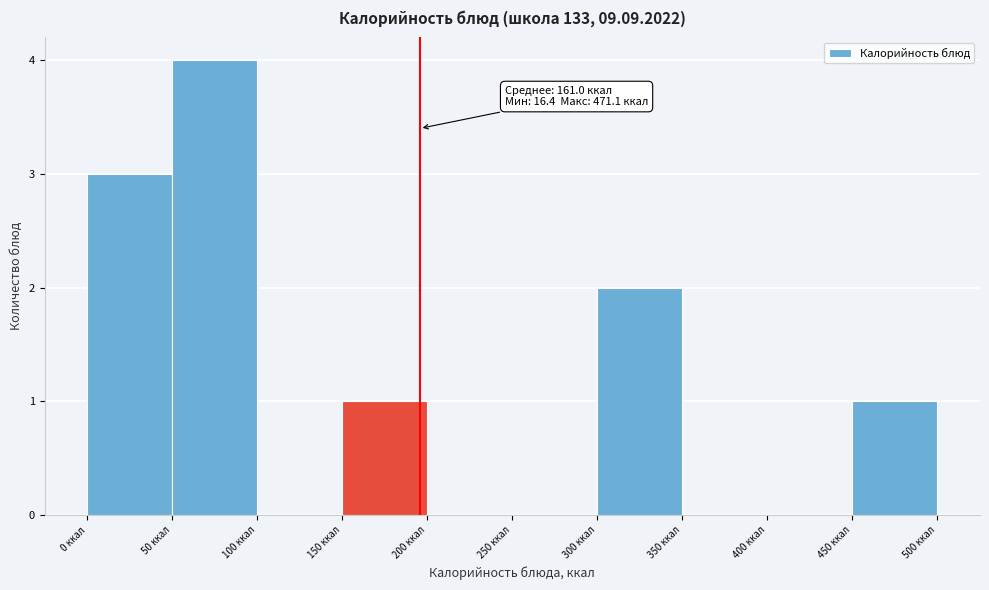

Over which range of the x-axis is the bar tallest?

50 to 100